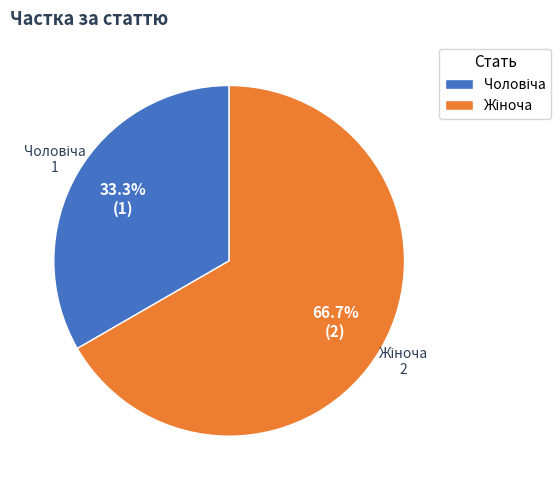

Does any single category account for the majority?

Yes